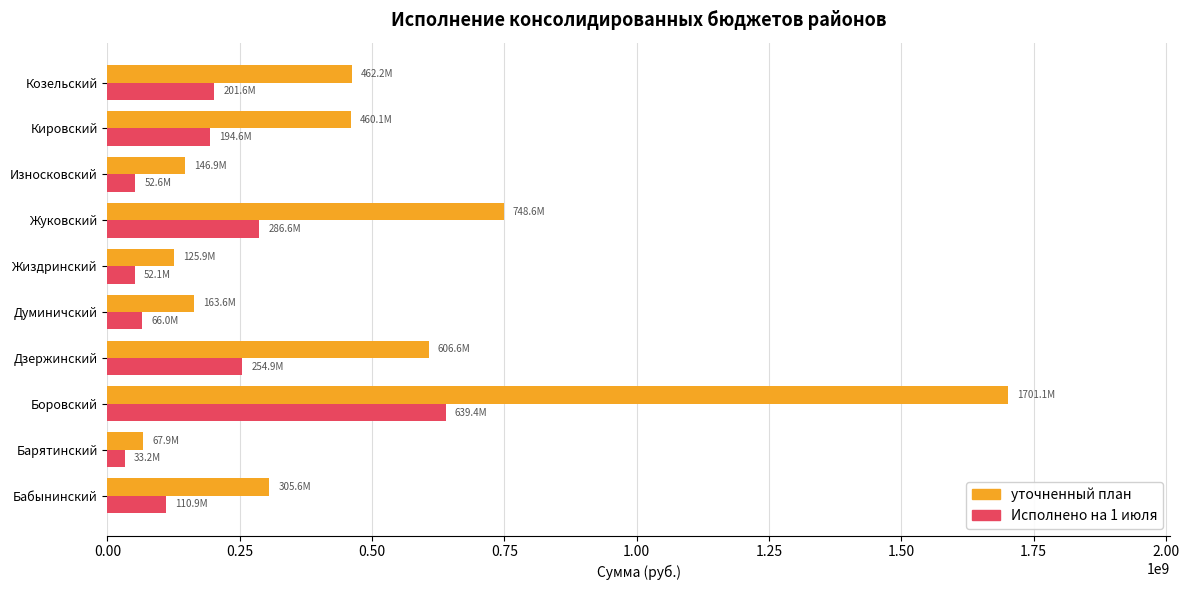

At which category is the sum across all series the highest?

Боровский